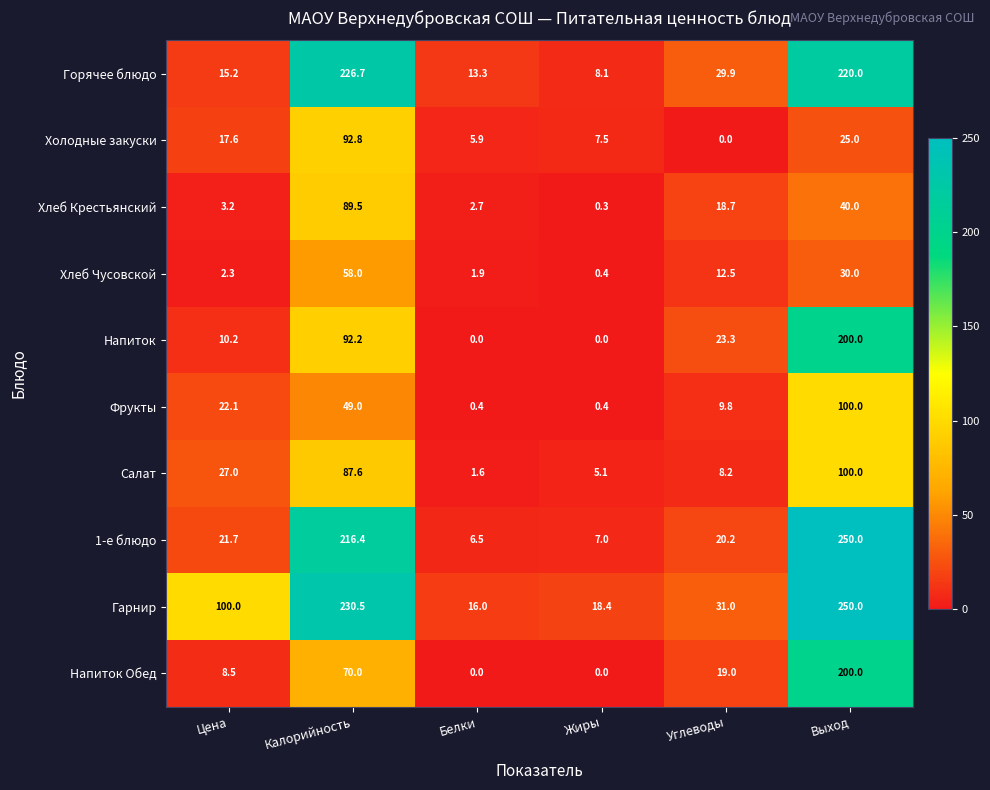

At Цена, list the series in order from largest to smallest.

Гарнир, Салат, Фрукты, 1-е блюдо, Холодные закуски, Горячее блюдо, Напиток, Напиток Обед, Хлеб Крестьянский, Хлеб Чусовской